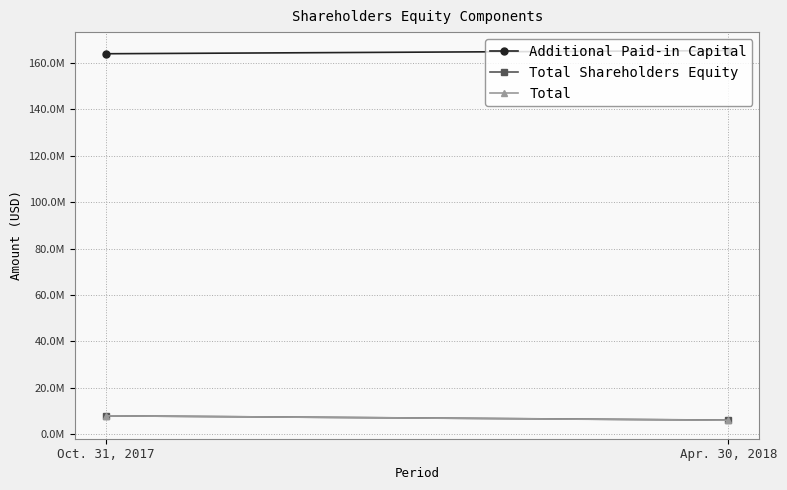

What is the label of the 2nd point from the left?

Apr. 30, 2018